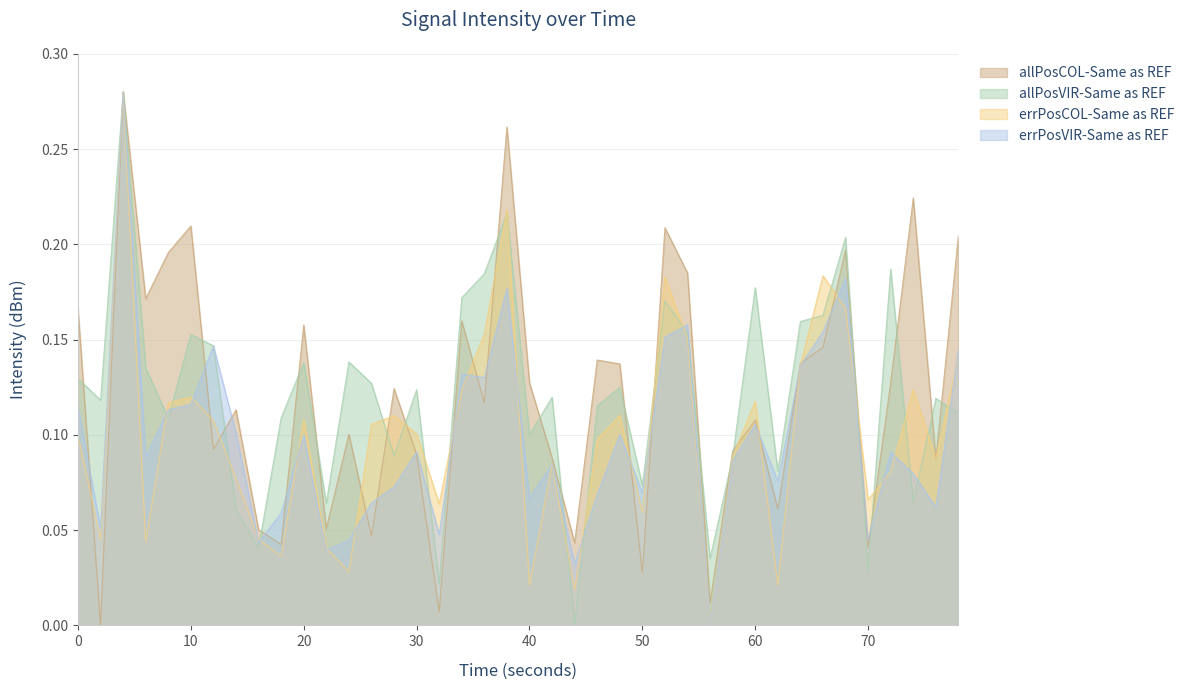

What is the sum of all values?

3.9